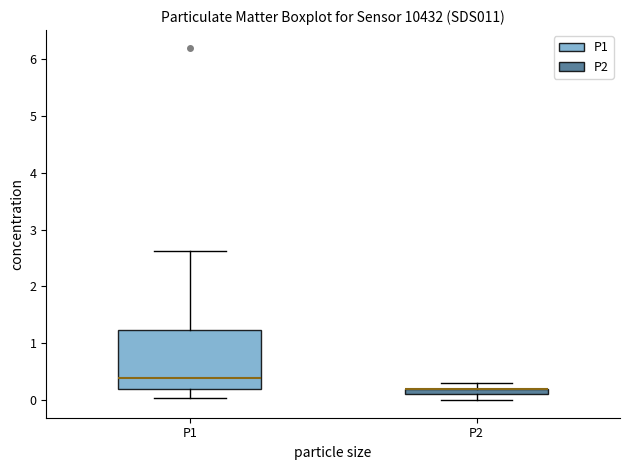

Which box is the tallest, from its lower edge to its upper edge?

P1